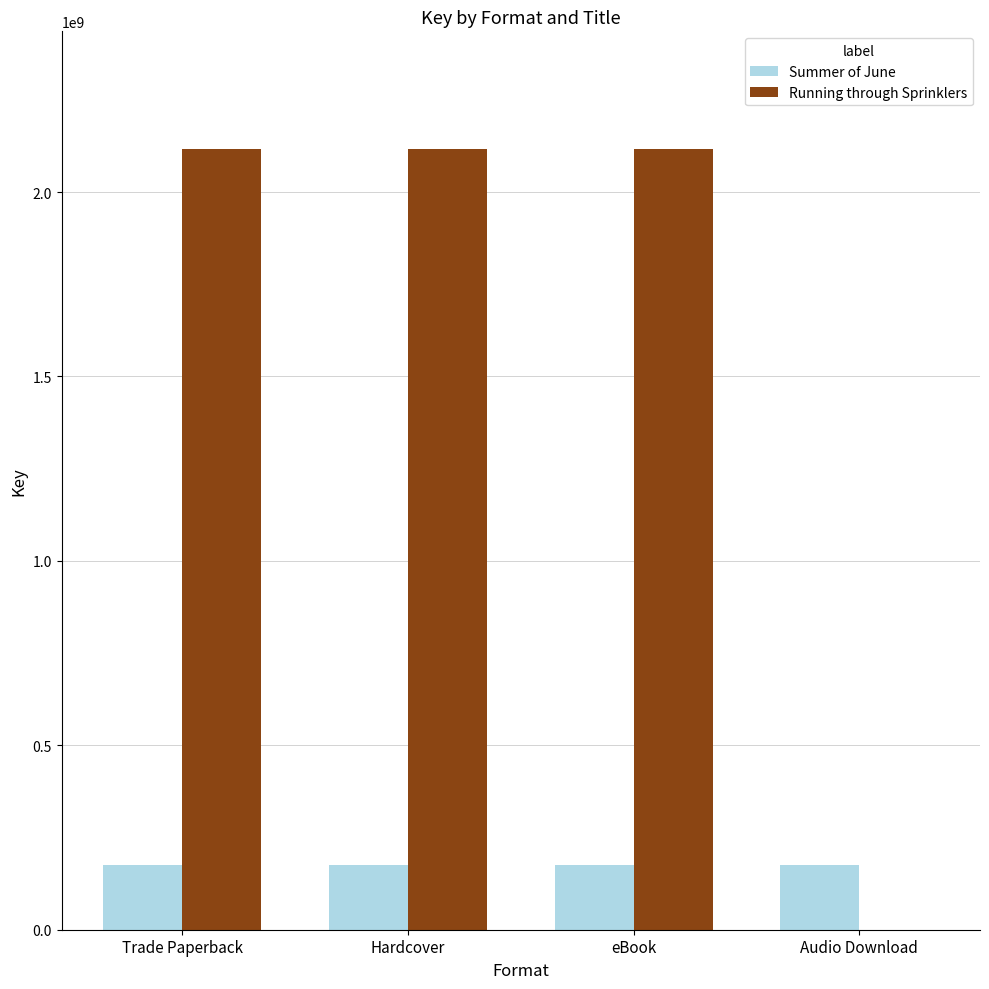

How many data points does each series have?

4